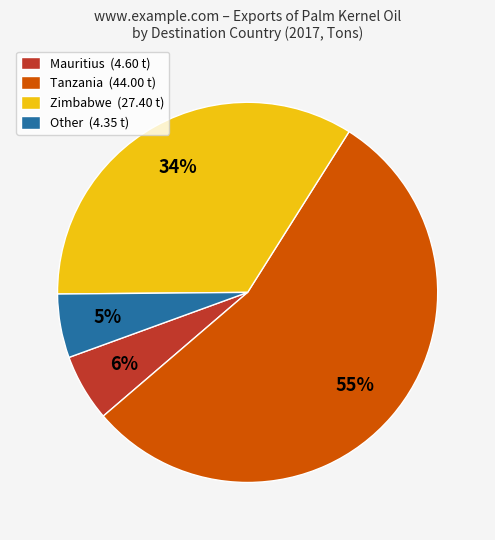

To the nearest percent, what is the combined percentage of Mauritius (4.60 t) and Other (4.35 t)?

11%